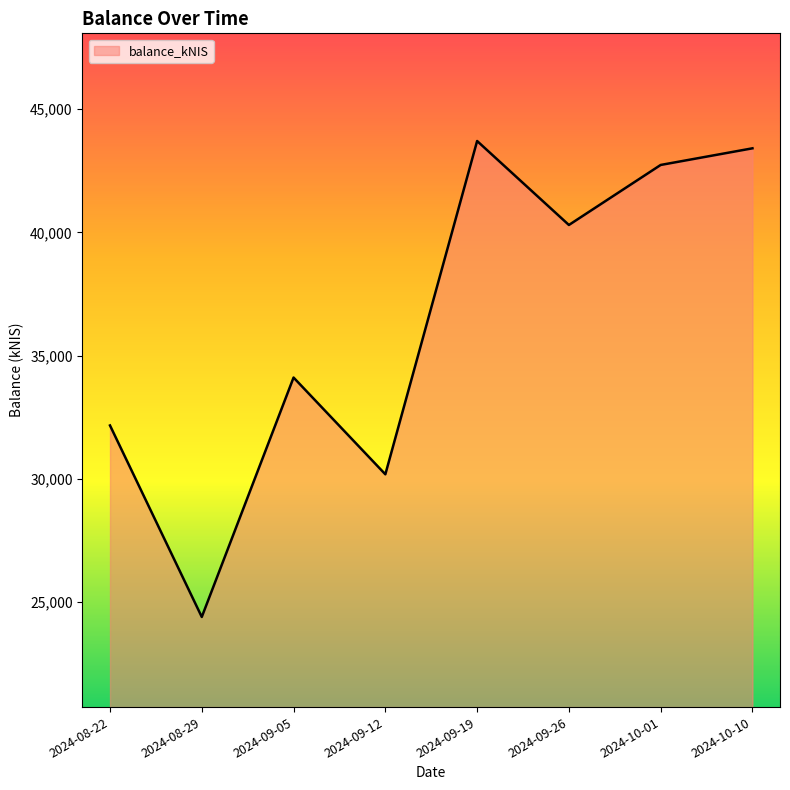

The value at 2024-09-05 is 49082.1. True or false?

False